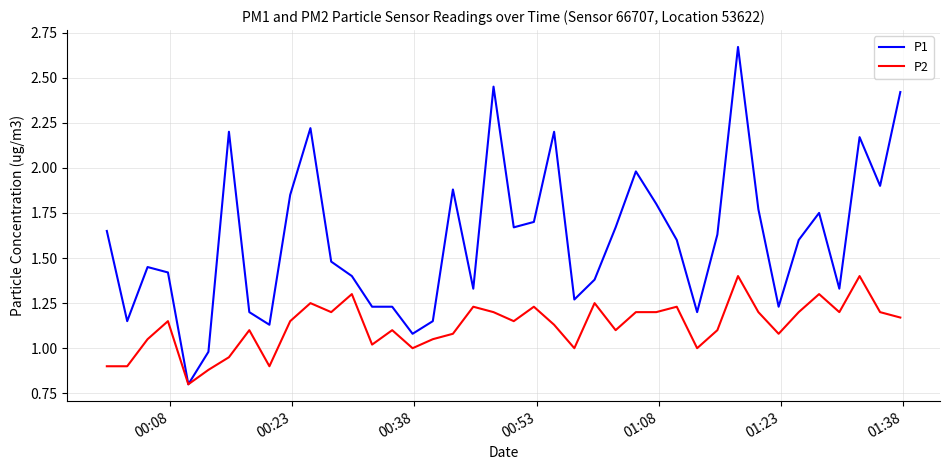

Does the chart have visible grid lines?

Yes